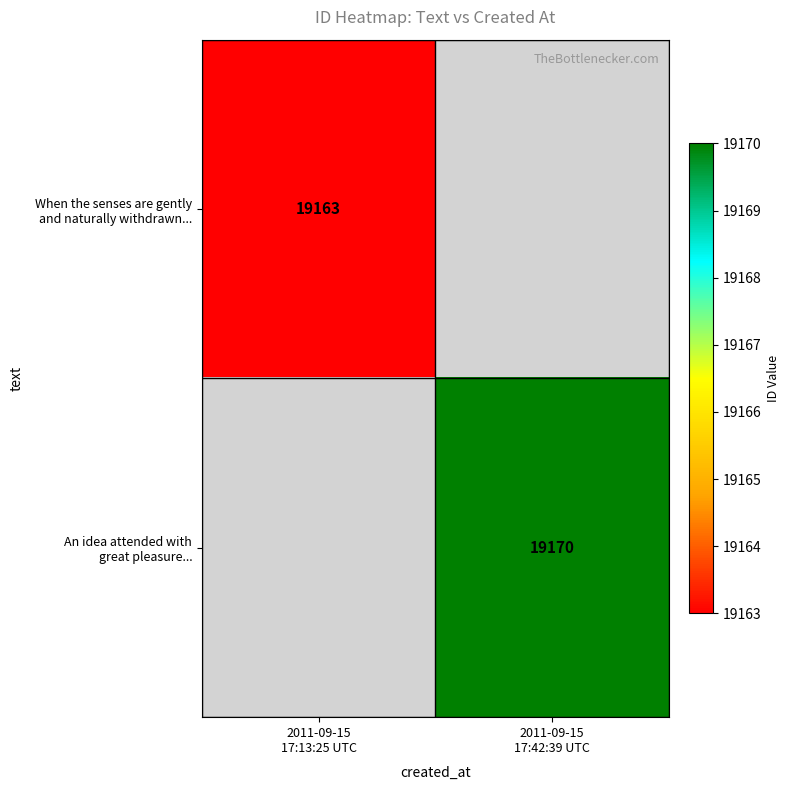

Rank the categories by An idea attended with great pleasure... value from lowest to highest.

2011-09-15 17:13:25 UTC, 2011-09-15 17:42:39 UTC